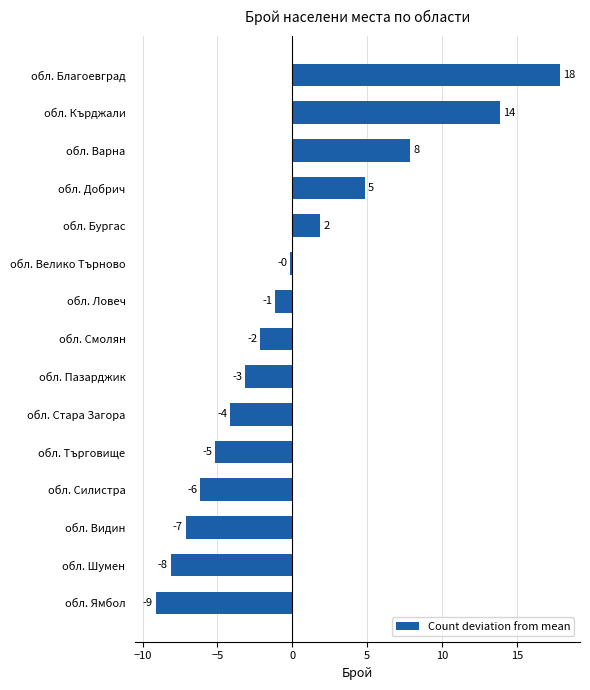

Does the chart contain any negative values?

Yes